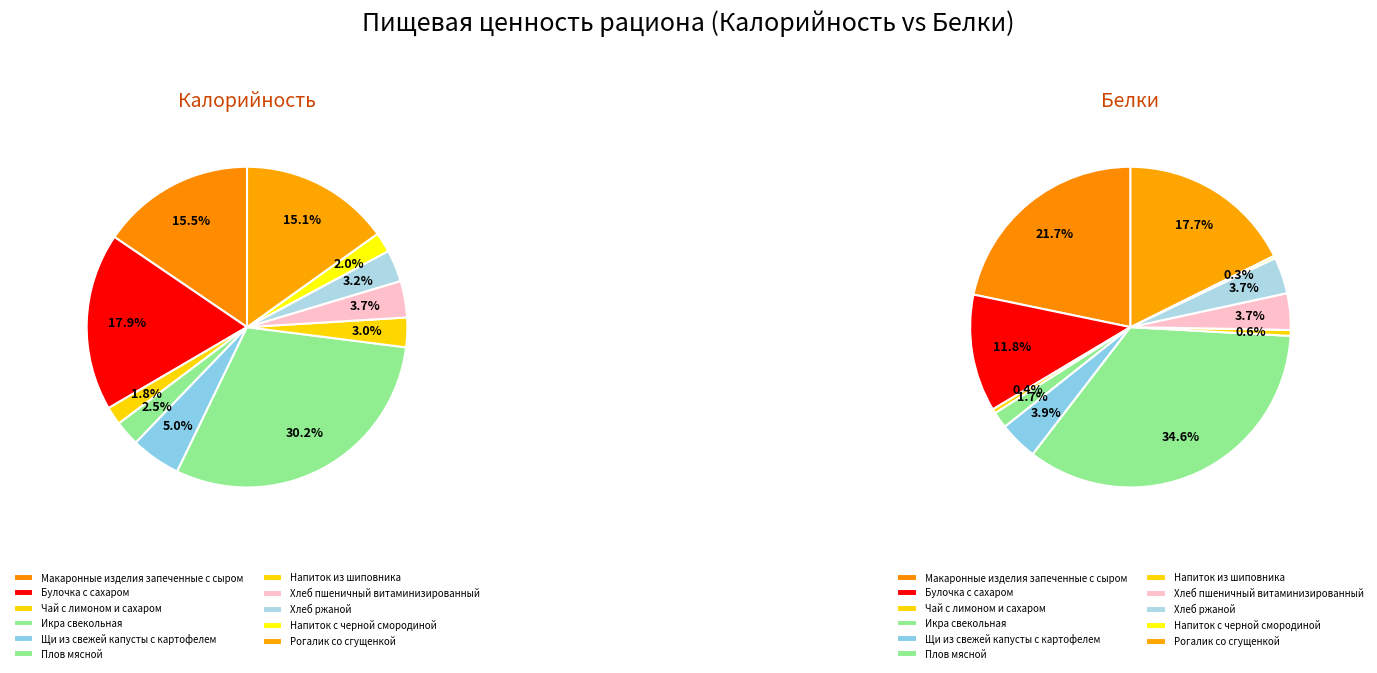

What percentage is NOT represented by Щи из свежей капусты с картофелем?

95.0%